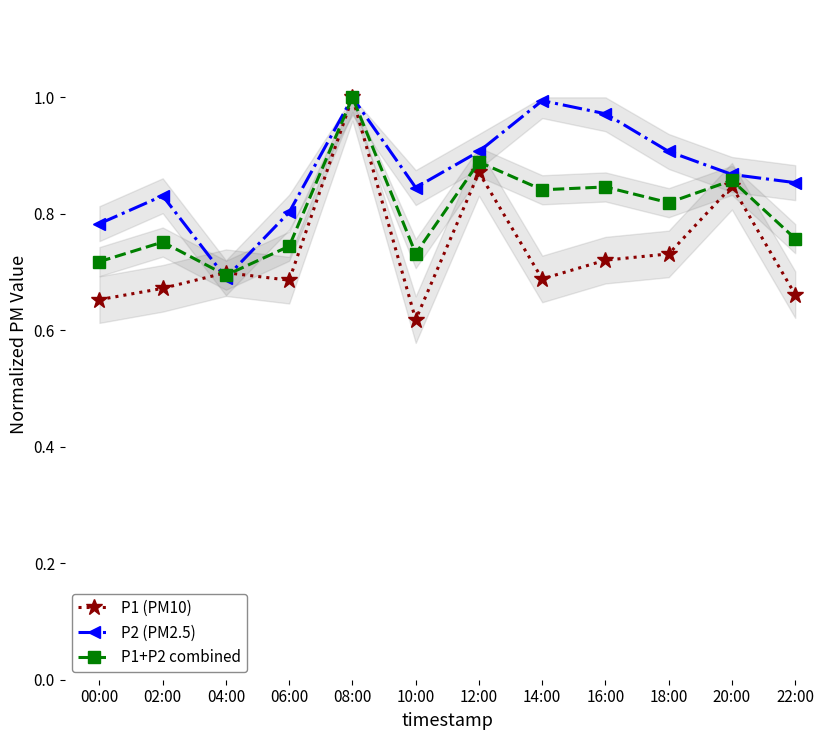

Which series ends up on top after the final intersection of P1 (PM10) and P1+P2 combined?

P1+P2 combined